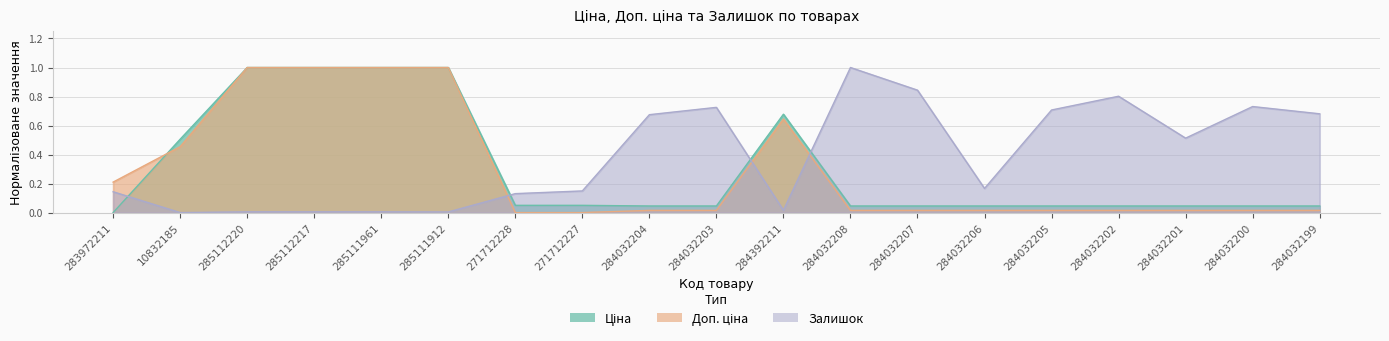

How many distinct data groups are displayed?

3